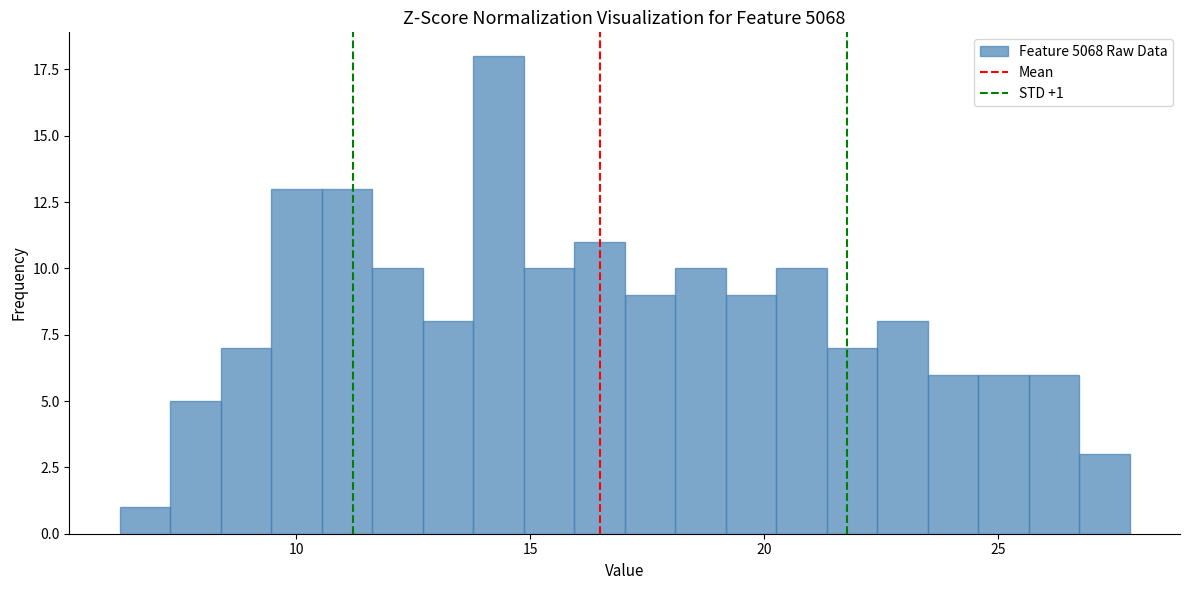

Around what value on the x-axis is the tallest bar? Give the approximate position of its centre, as read against the axis.

14.5